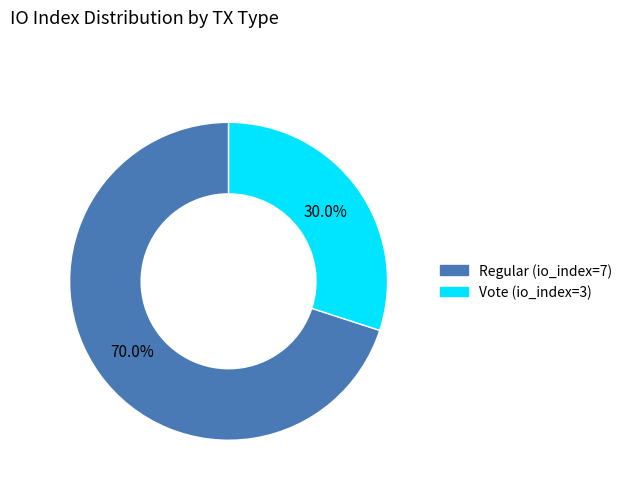

What is the total percentage of Vote (io_index=3) and Regular (io_index=7)?

100.0%